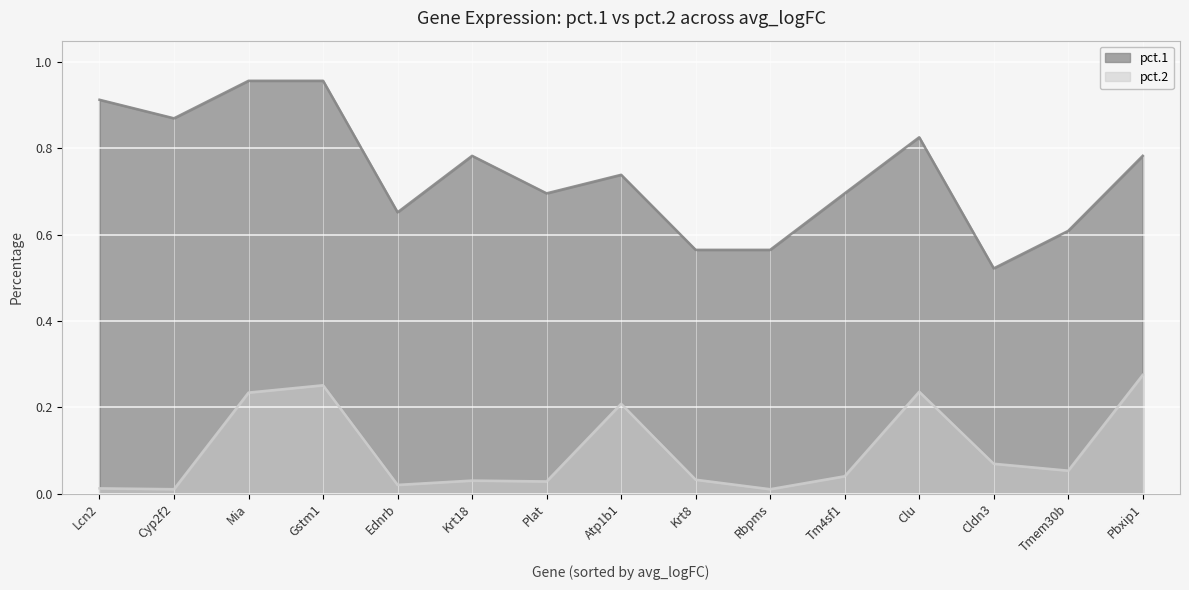

The pct.2 series shows 0.2 at Atp1b1. True or false?

True